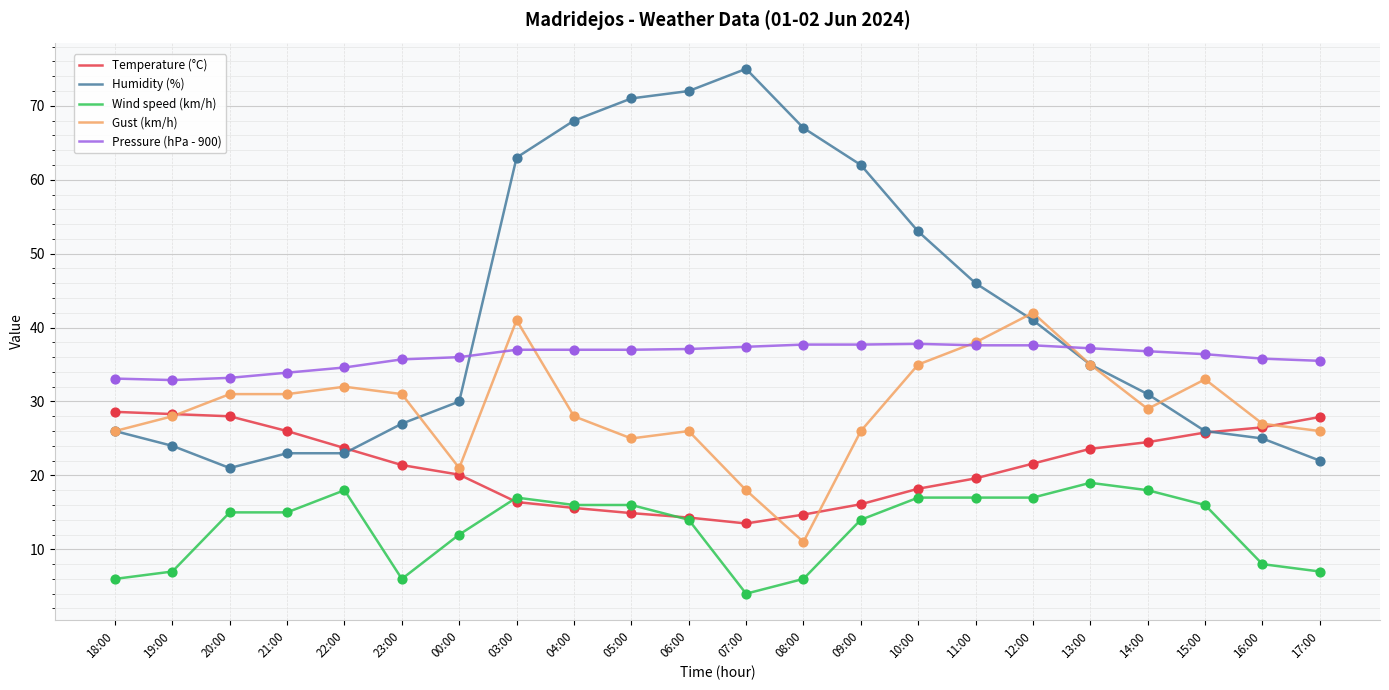

Is the value of Wind speed (km/h) at 07:00 greater than the value of Gust (km/h) at 08:00?

No